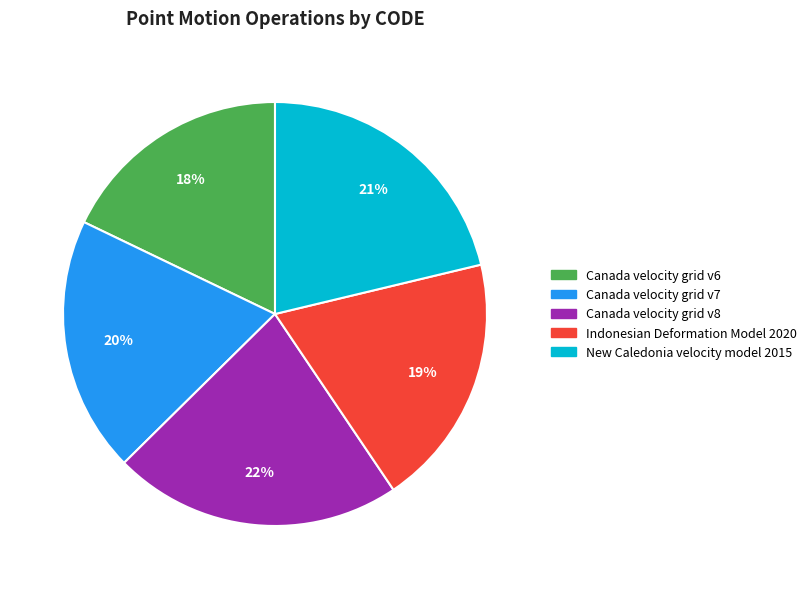

Count the number of slices in the pie.

5